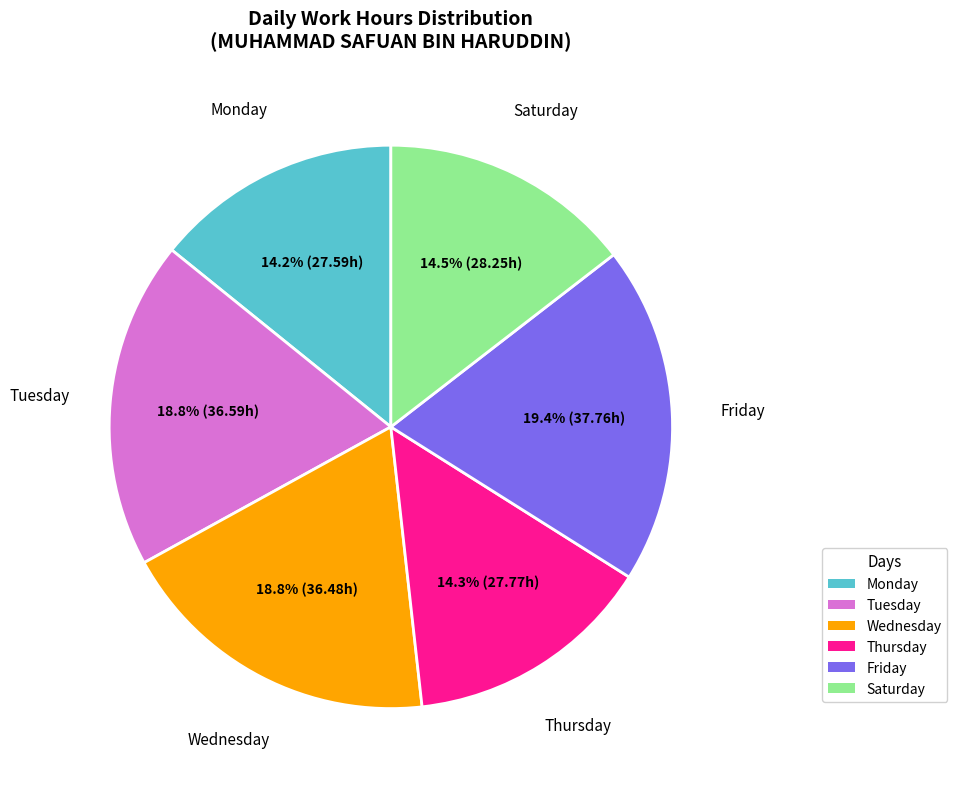

To the nearest percent, what is the average slice percentage?

17%